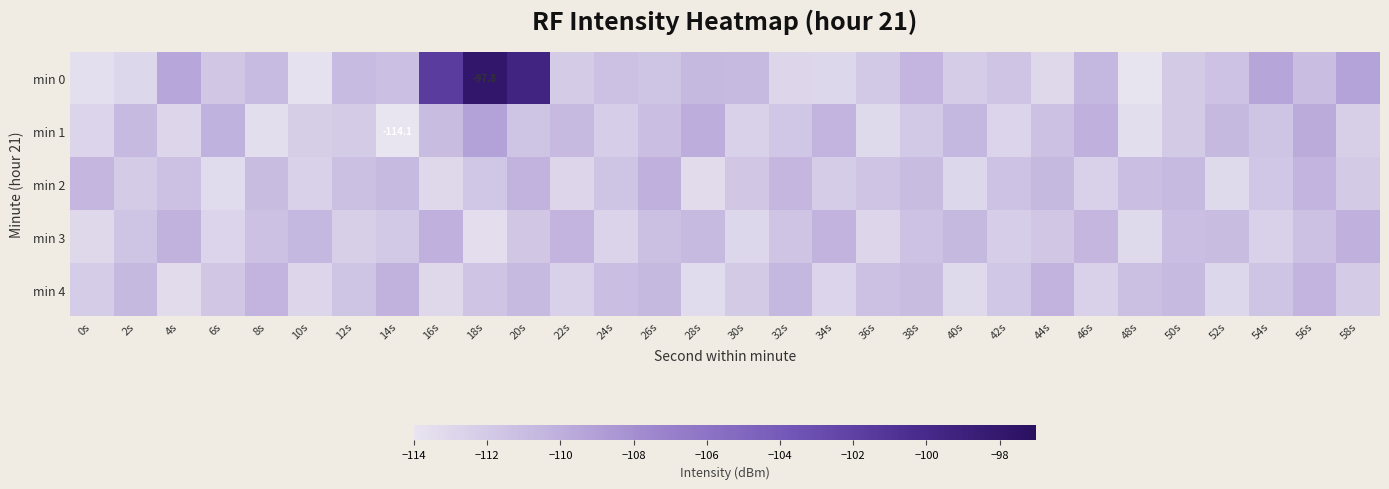

How many data points does each series have?

30